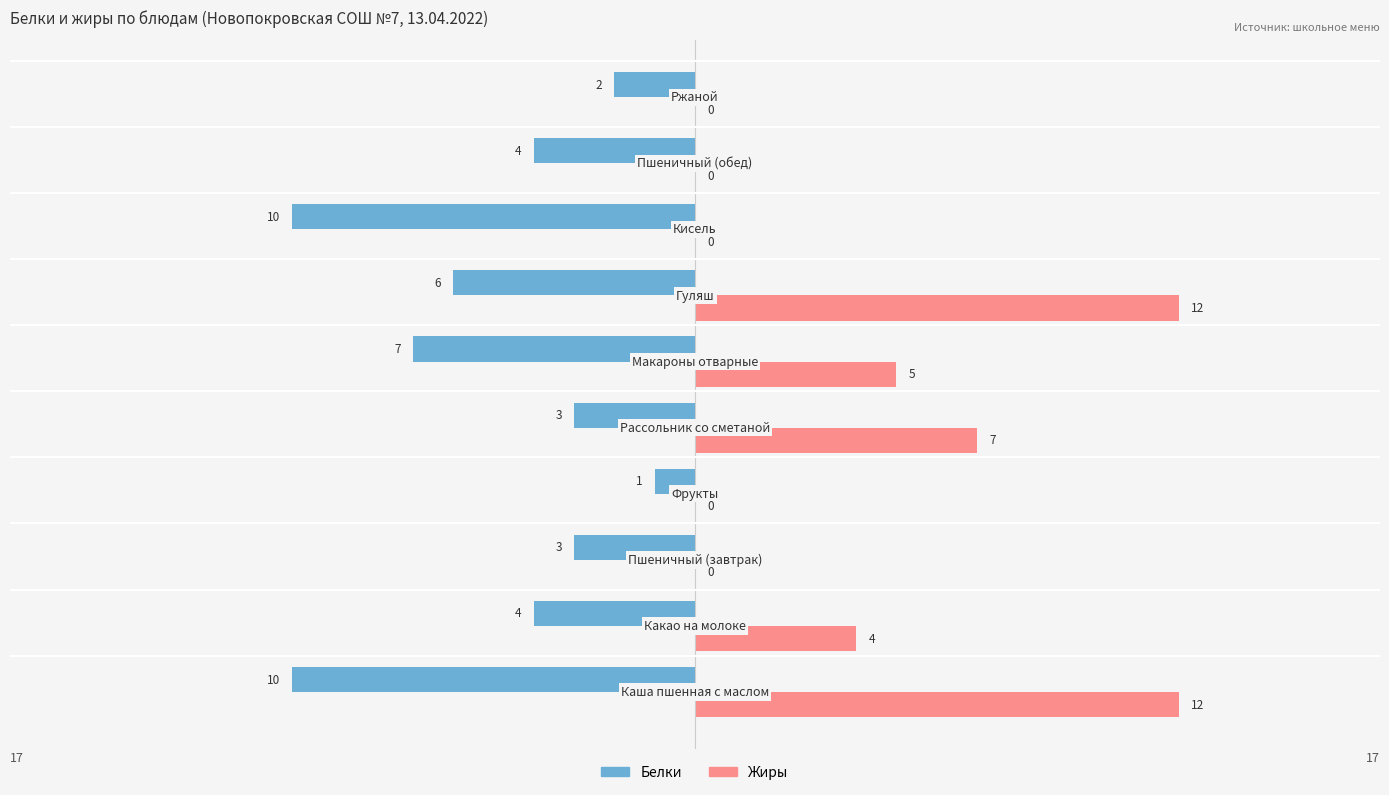

Which series has the largest total across all categories?

Жиры